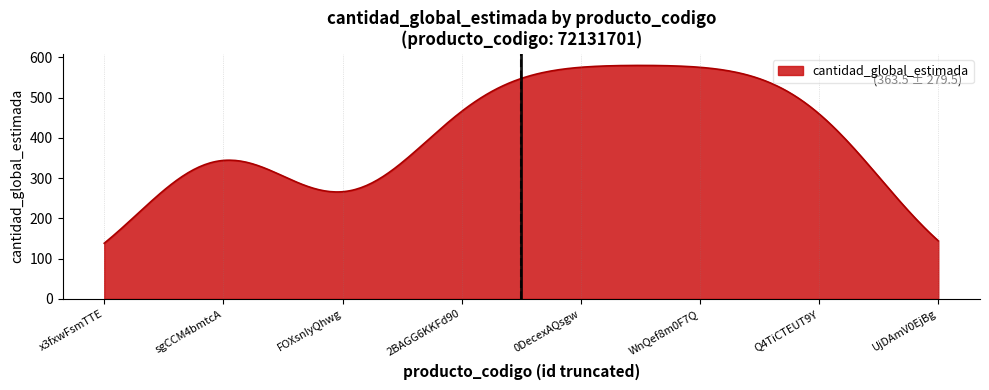

What is the greatest value displayed?

580.0